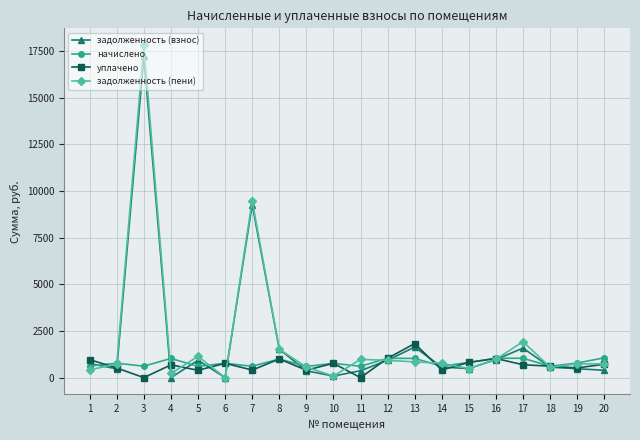

Does the chart display data point markers on the line(s)?

Yes